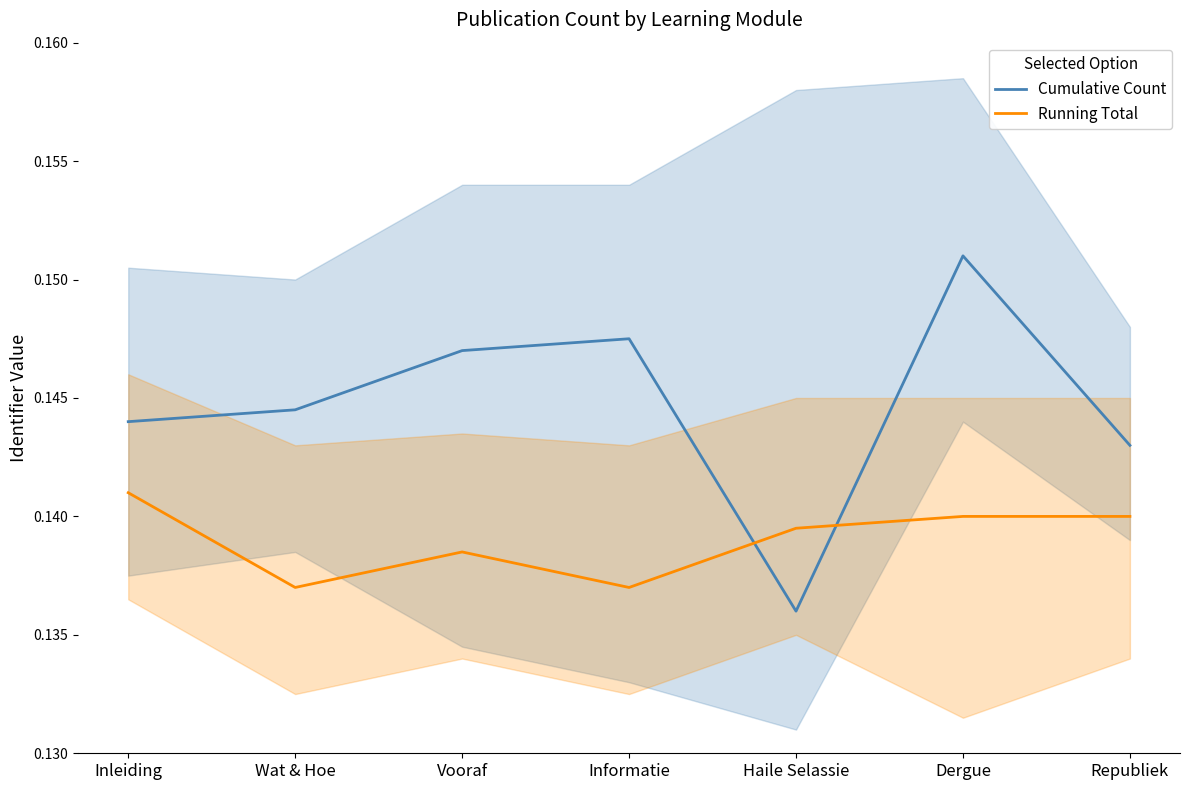

Which series has the widest spread of values?

Cumulative Count